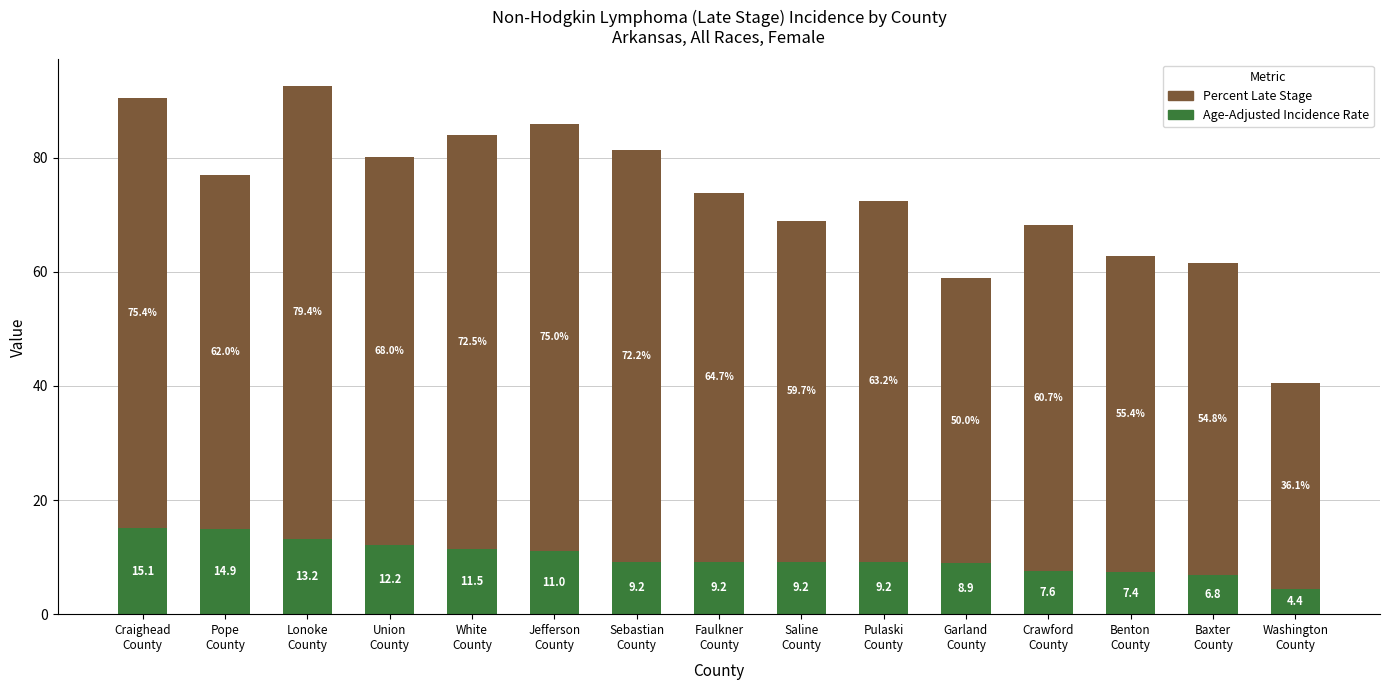

What is the difference between the maximum and second lowest values in the Age-Adjusted Incidence Rate series?

8.3